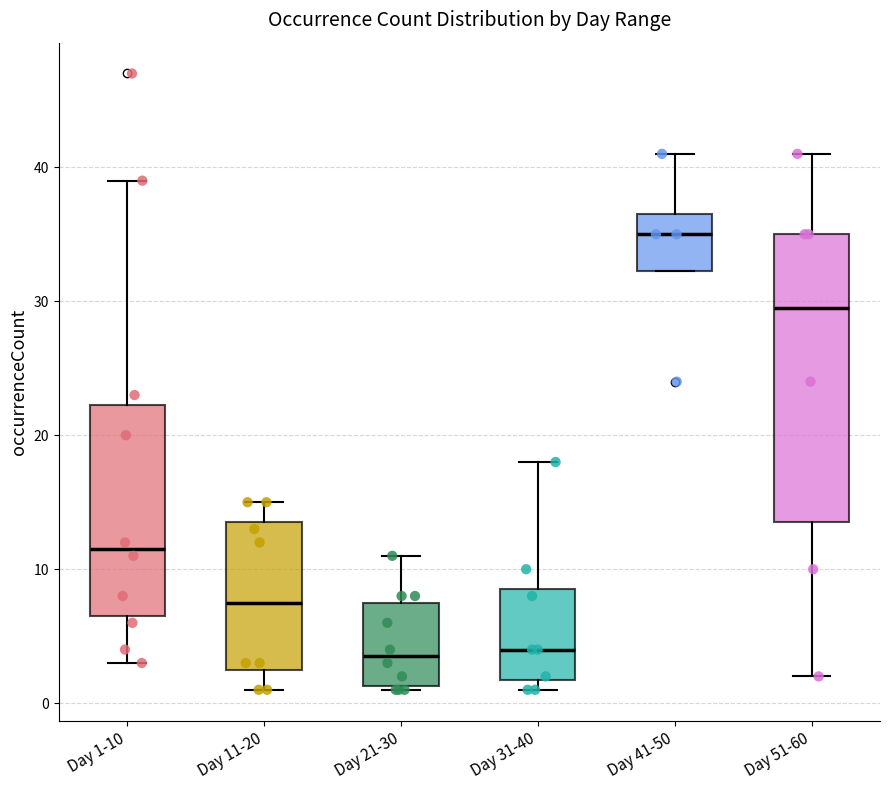

Where does the upper whisker of the box for Day 11-20 end on the y-axis? The values are not printed on the chart, so give them approximately, as read against the axis.

15